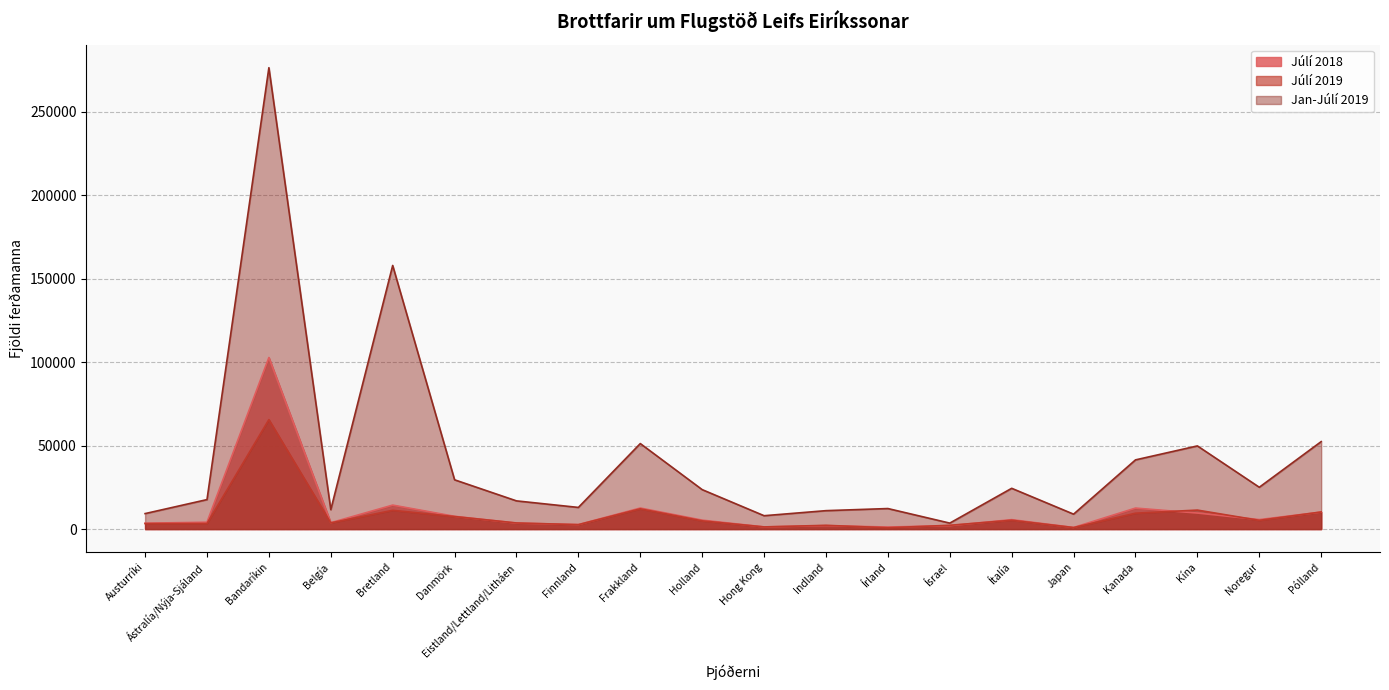

Rank the series by their maximum value, from lowest to highest.

Júlí 2019, Júlí 2018, Jan-Júlí 2019